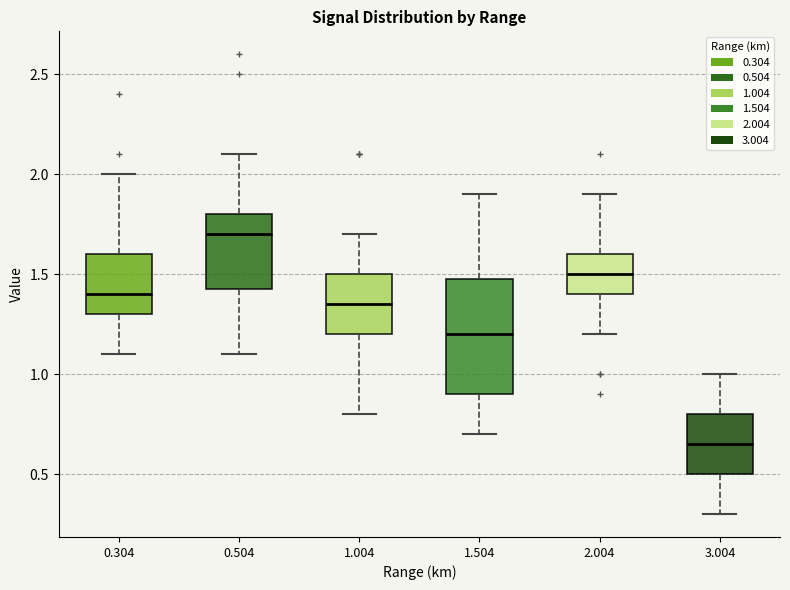

Which box's median line is the highest?

0.504